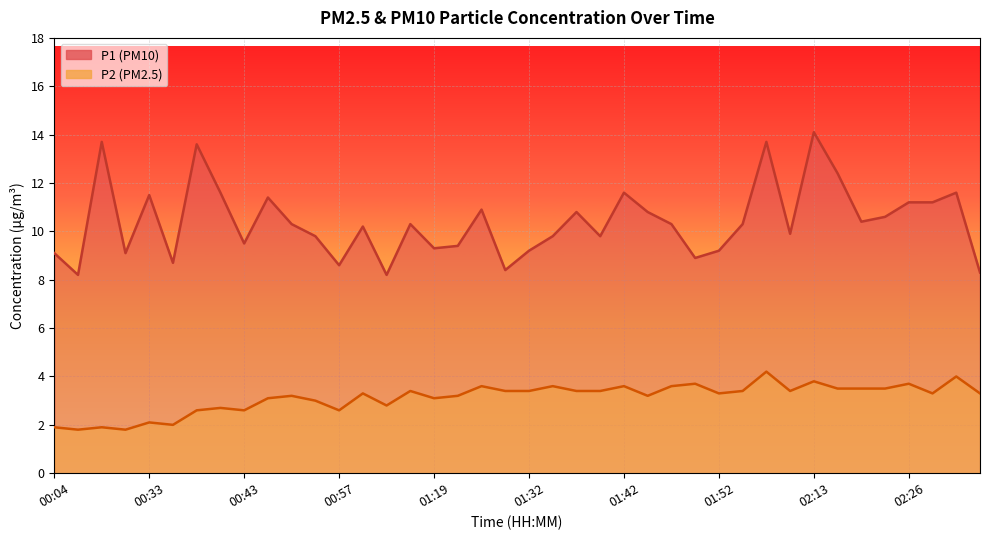

What is the maximum value for P2 line?

4.2